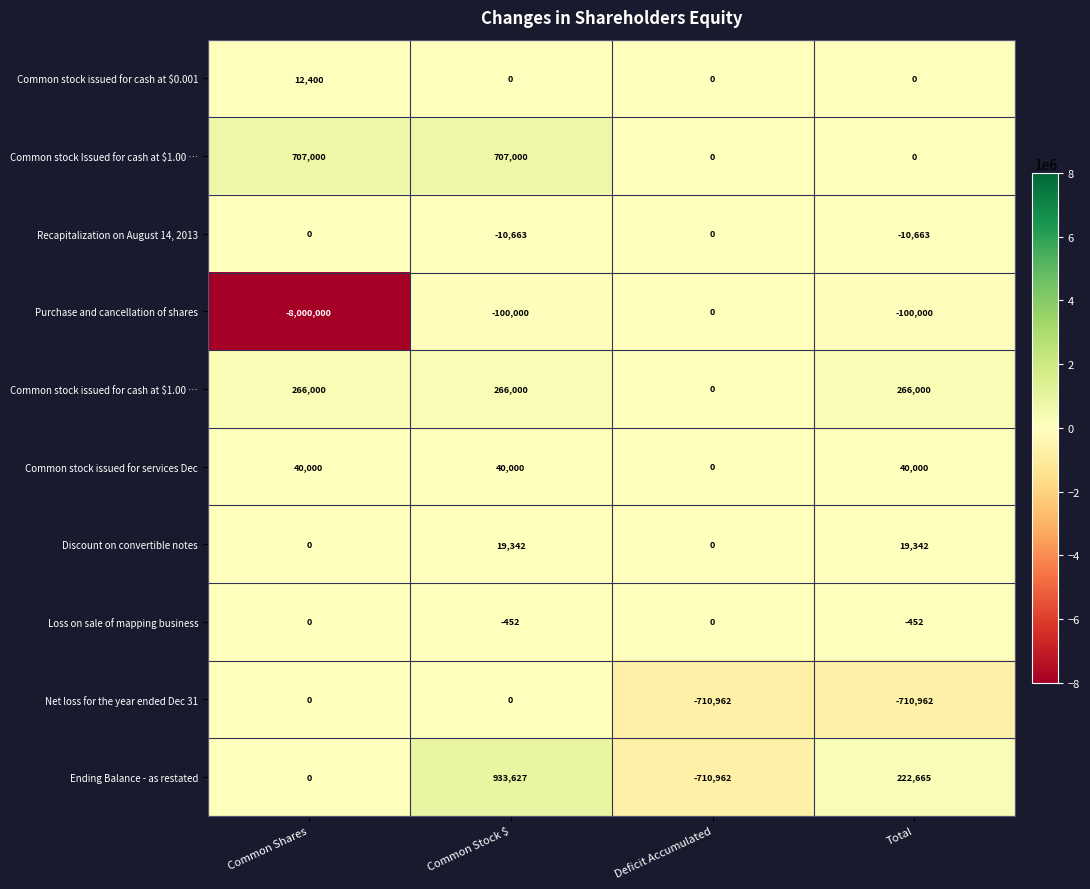

What is the difference between the Discount on convertible notes values at Common Shares and Total?

19342